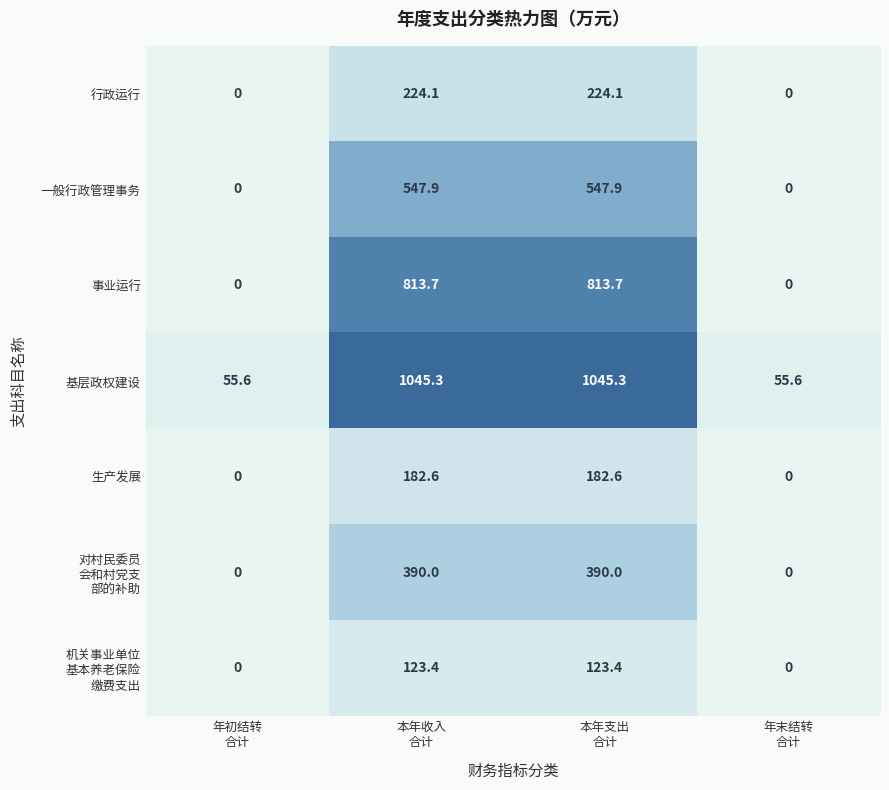

What is the maximum value shown in the chart?

1045.3